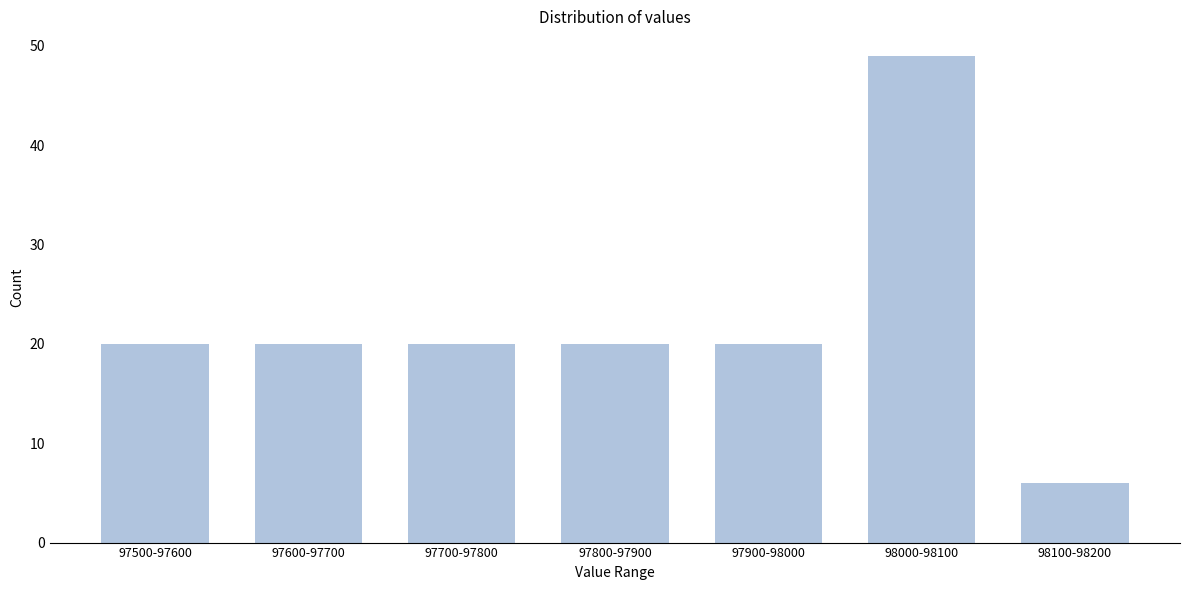

Reading left to right, what are all the values shown in this chart?

20	20	20	20	20	49	6